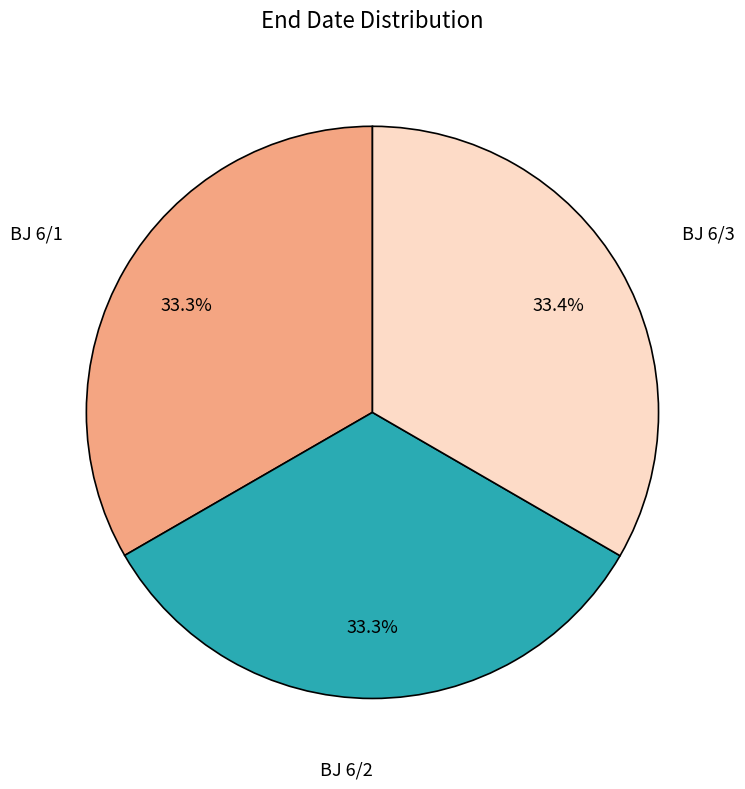

Is there a majority slice in this chart?

No